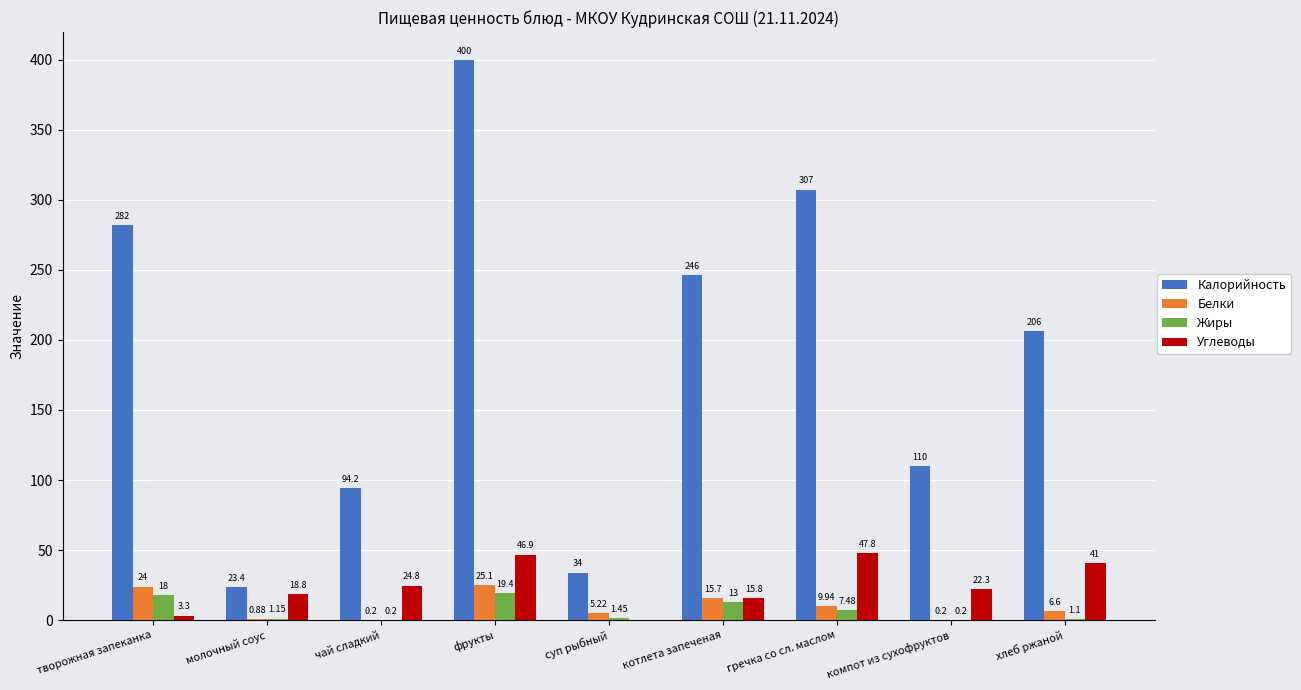

How many groups of bars are there?

9